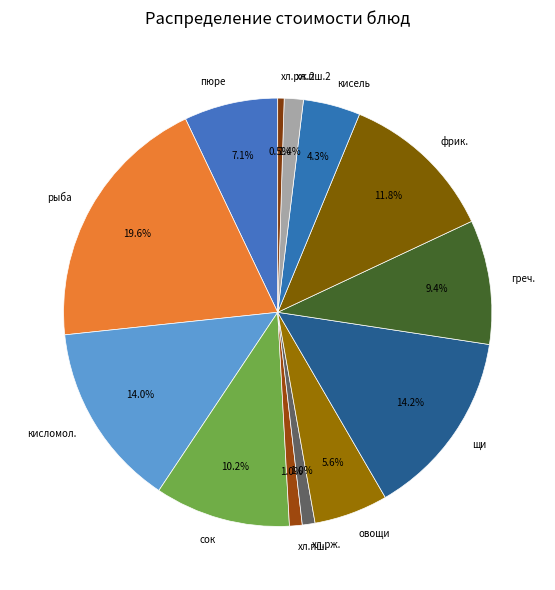

Which category has the biggest portion of the pie?

рыба